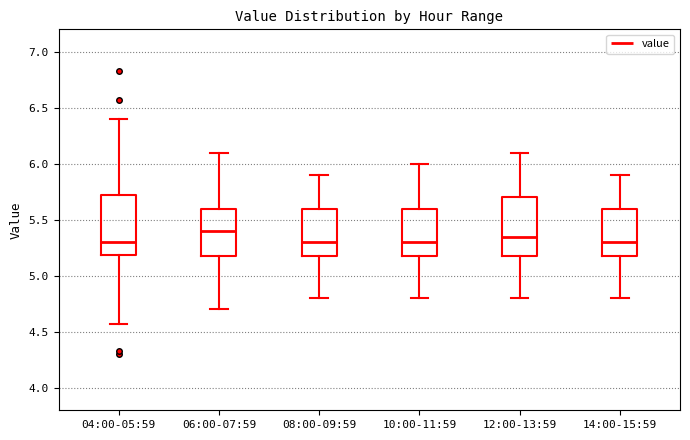

Reading left to right, read every box against the y-axis: the position of its median line, the range the box covers, and the ends of its whiskers. The values are not printed on the chart, so give them approximately, as read against the axis.

04:00-05:59: median 5.30, box 5.20 to 5.70, whiskers 4.55 to 6.40
06:00-07:59: median 5.40, box 5.20 to 5.60, whiskers 4.70 to 6.10
08:00-09:59: median 5.30, box 5.20 to 5.60, whiskers 4.80 to 5.90
10:00-11:59: median 5.30, box 5.20 to 5.60, whiskers 4.80 to 6.00
12:00-13:59: median 5.35, box 5.20 to 5.70, whiskers 4.80 to 6.10
14:00-15:59: median 5.30, box 5.20 to 5.60, whiskers 4.80 to 5.90